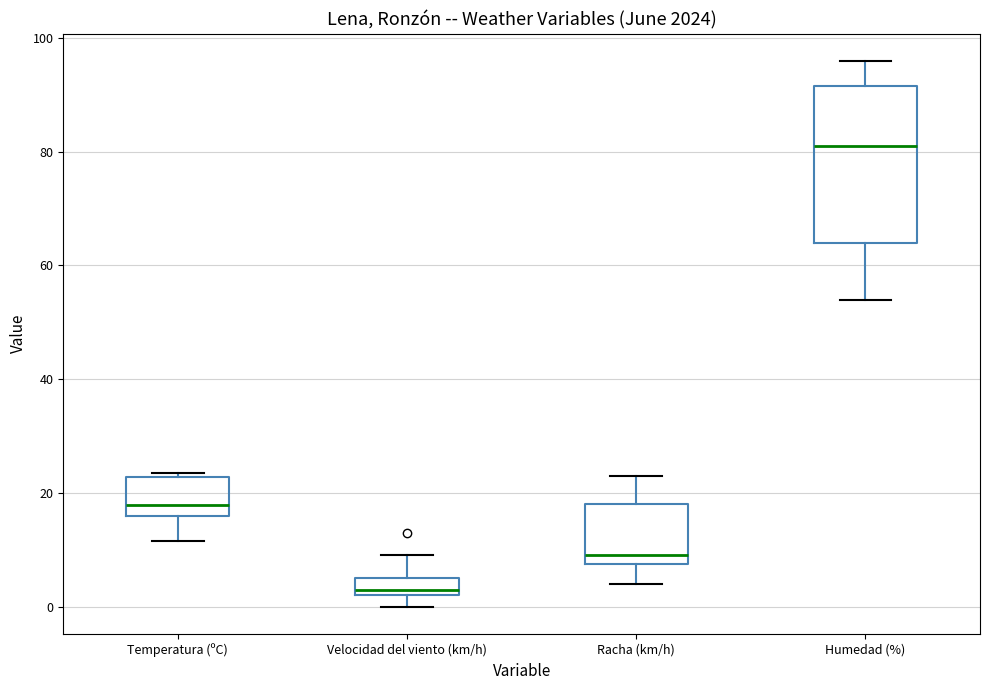

Which box's median line is the highest?

Humedad (%)